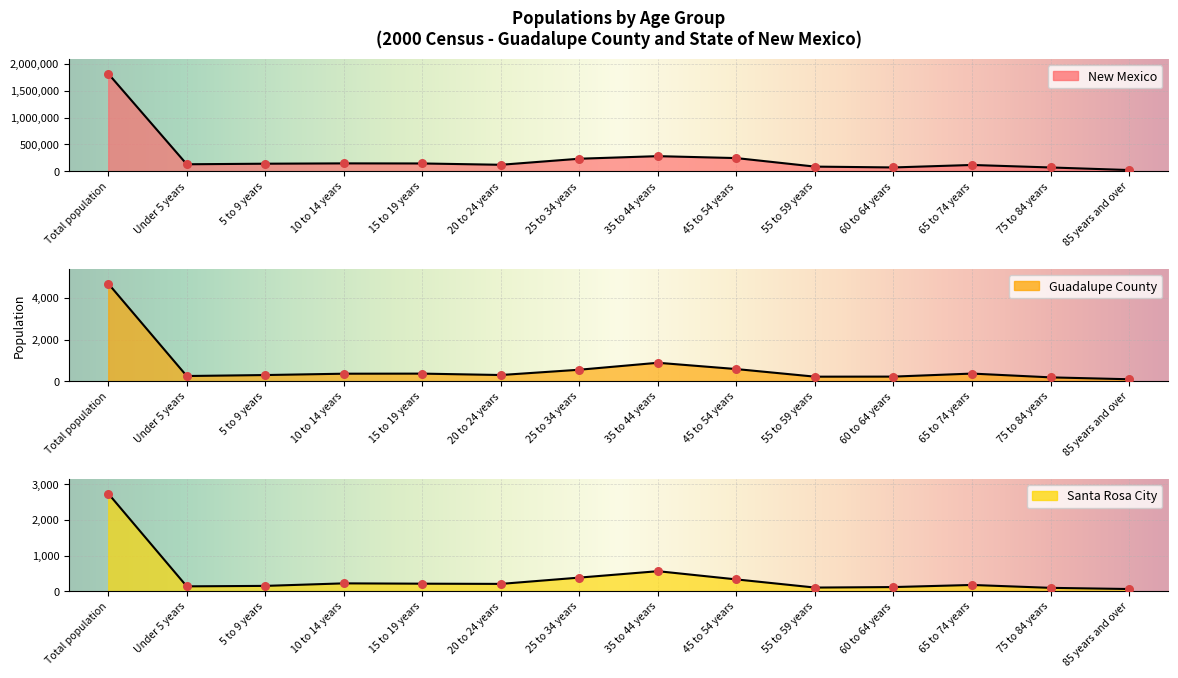

Is the value of Guadalupe County at 55 to 59 years greater than the value of Santa Rosa City at 75 to 84 years?

Yes